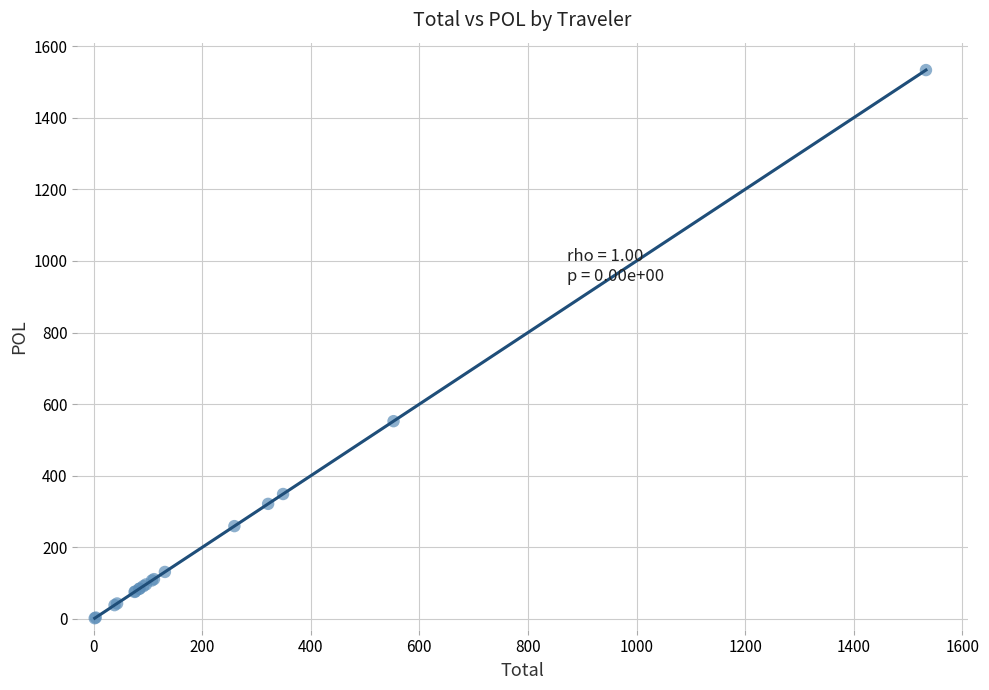

What Y value in the scatter plot is closest to 767?

552.5